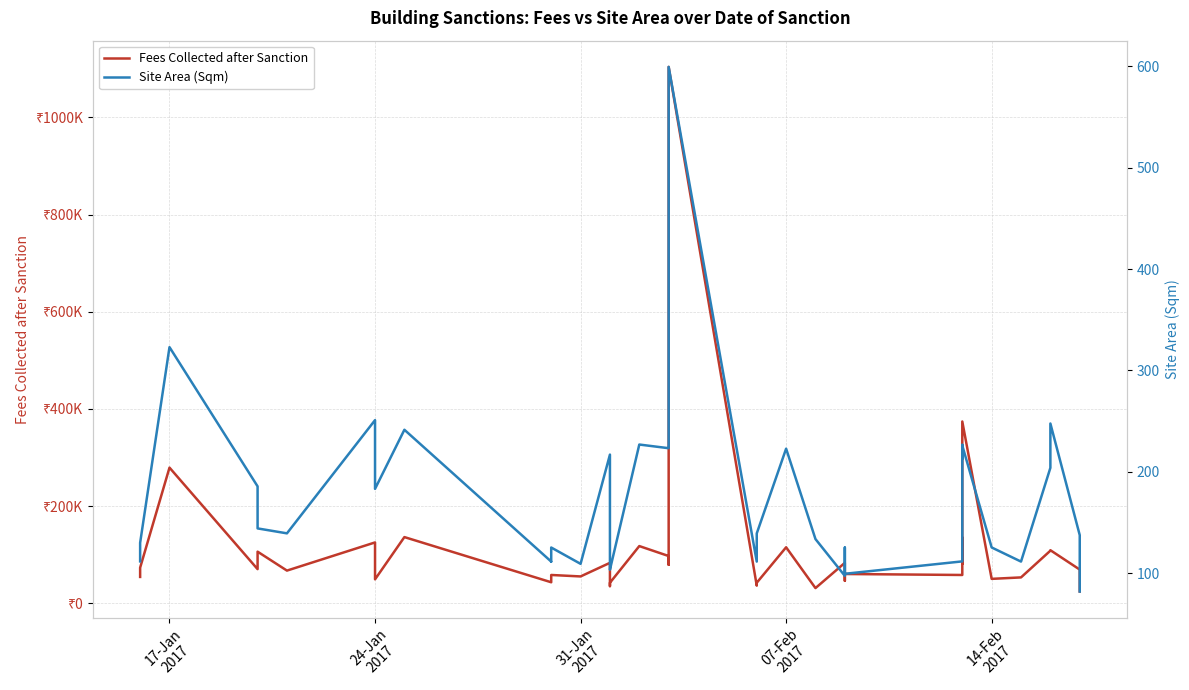

True or false: Fees Collected after Sanction and Site Area (Sqm) intersect in this chart.

False